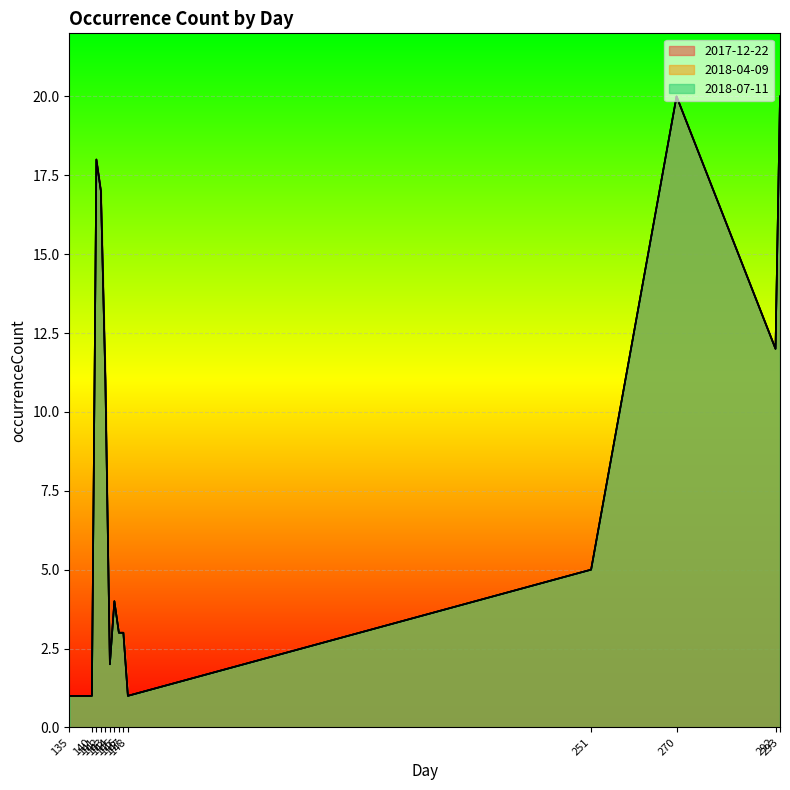

Which category has the highest value in the 2018-04-09 series?

270